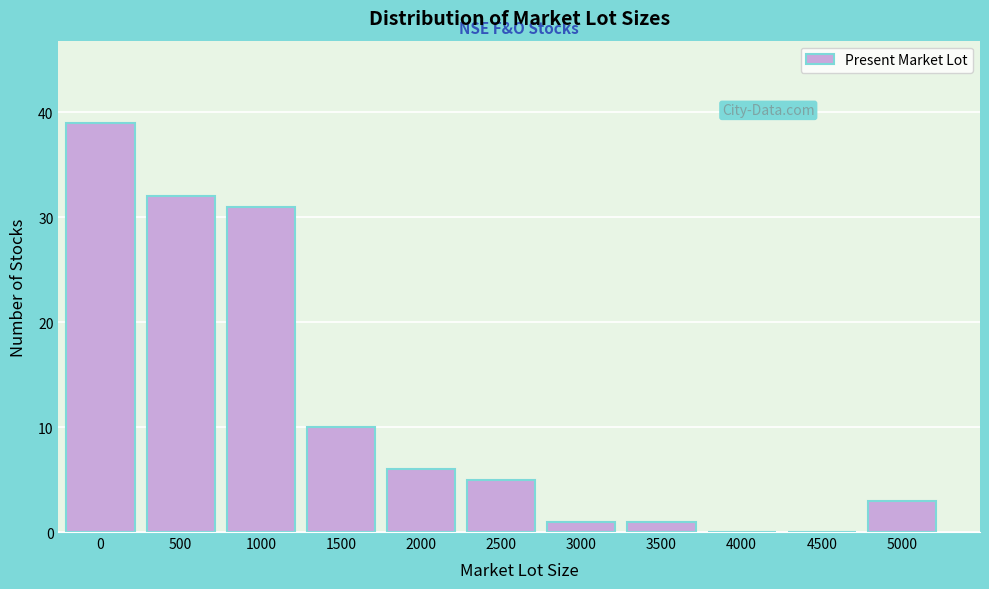

Reading left to right, transcribe all the data shown in this chart.

0=39	500=32	1000=31	1500=10	2000=6	2500=5	3000=1	3500=1	4000=0	4500=0	5000=3